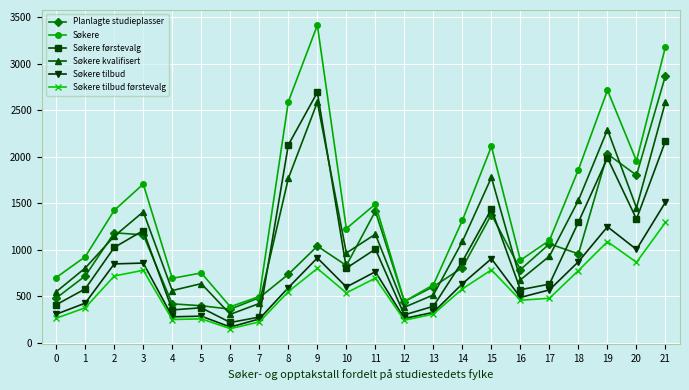

How many lines are shown in the chart?

6